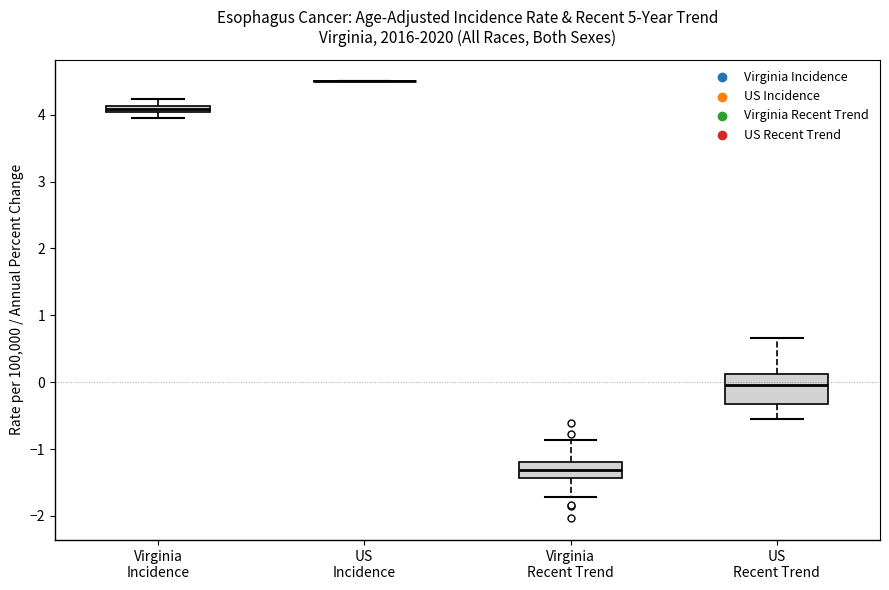

Where does the upper whisker of the box for Virginia Incidence end on the y-axis? The values are not printed on the chart, so give them approximately, as read against the axis.

4.2